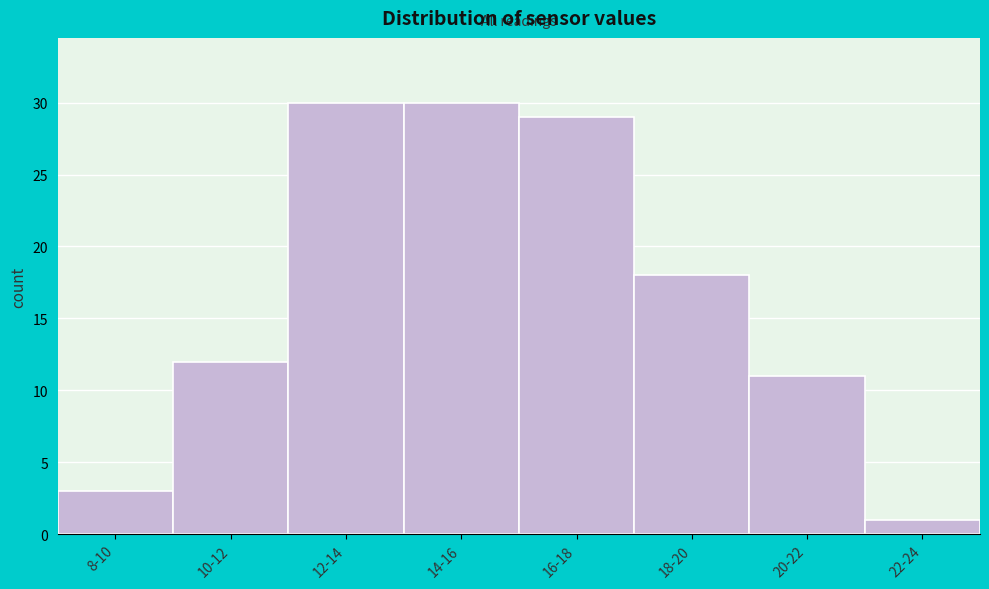

Reading left to right, what are all the values shown in this chart?

8-10=3	10-12=12	12-14=30	14-16=30	16-18=29	18-20=18	20-22=11	22-24=1